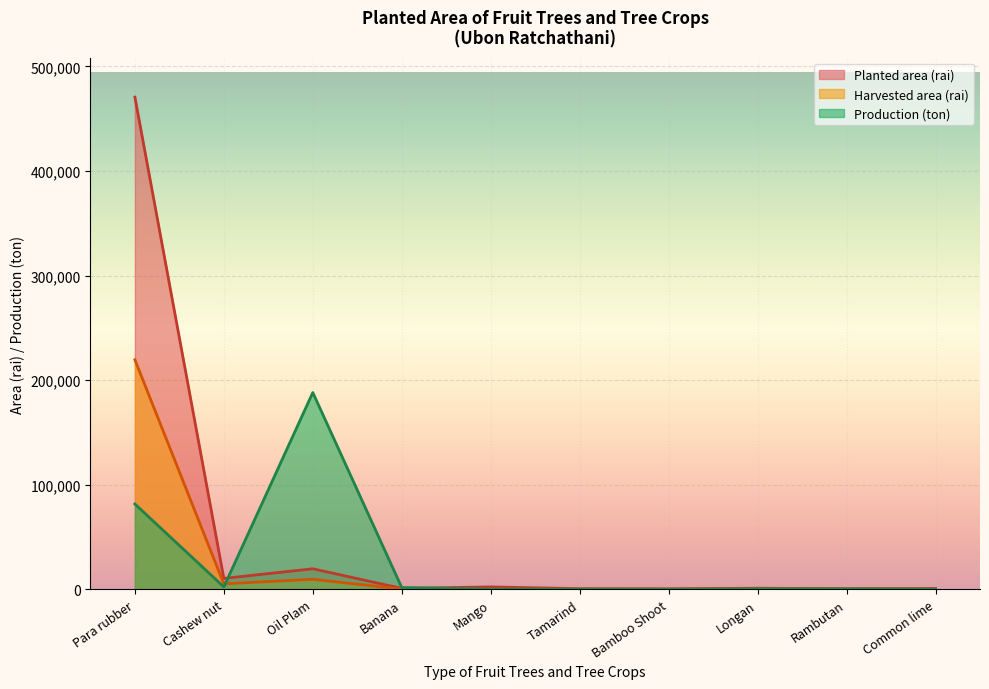

What is the maximum value shown in the chart?

470584